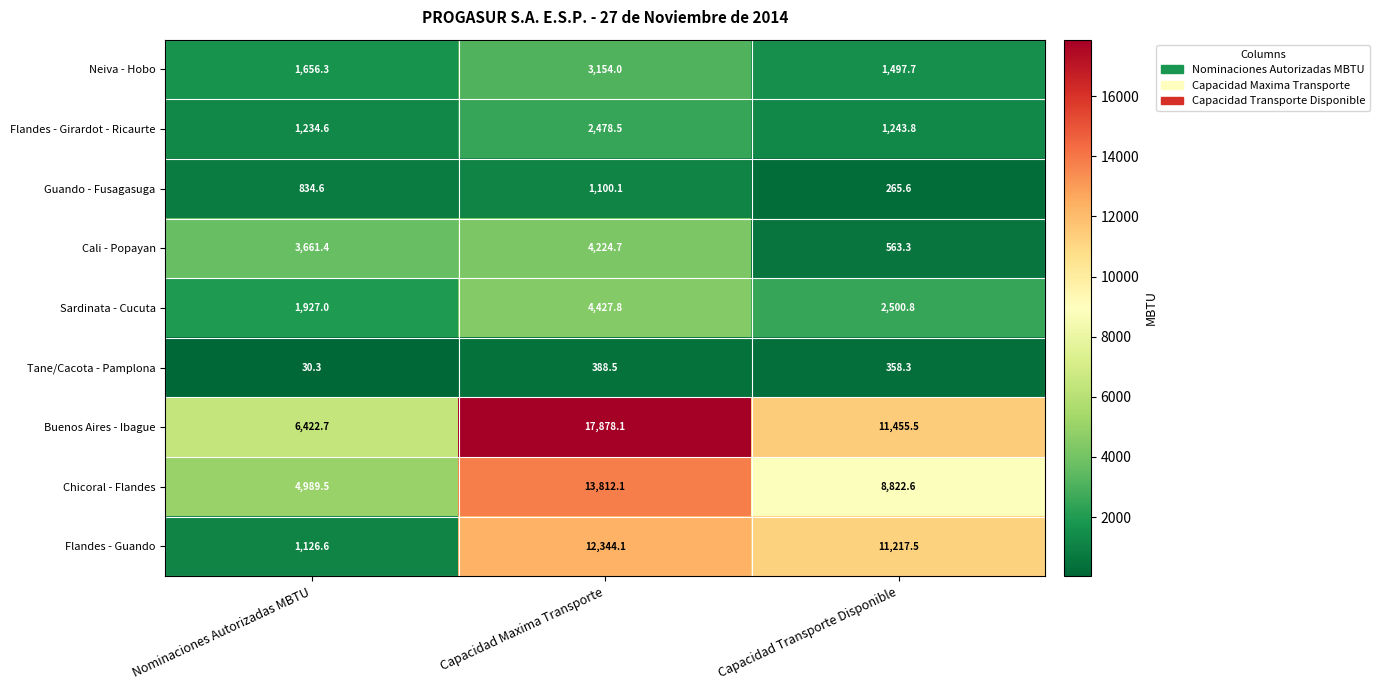

Between Capacidad Maxima Transporte and Capacidad Transporte Disponible, which series saw the biggest shift?

Buenos Aires - Ibague